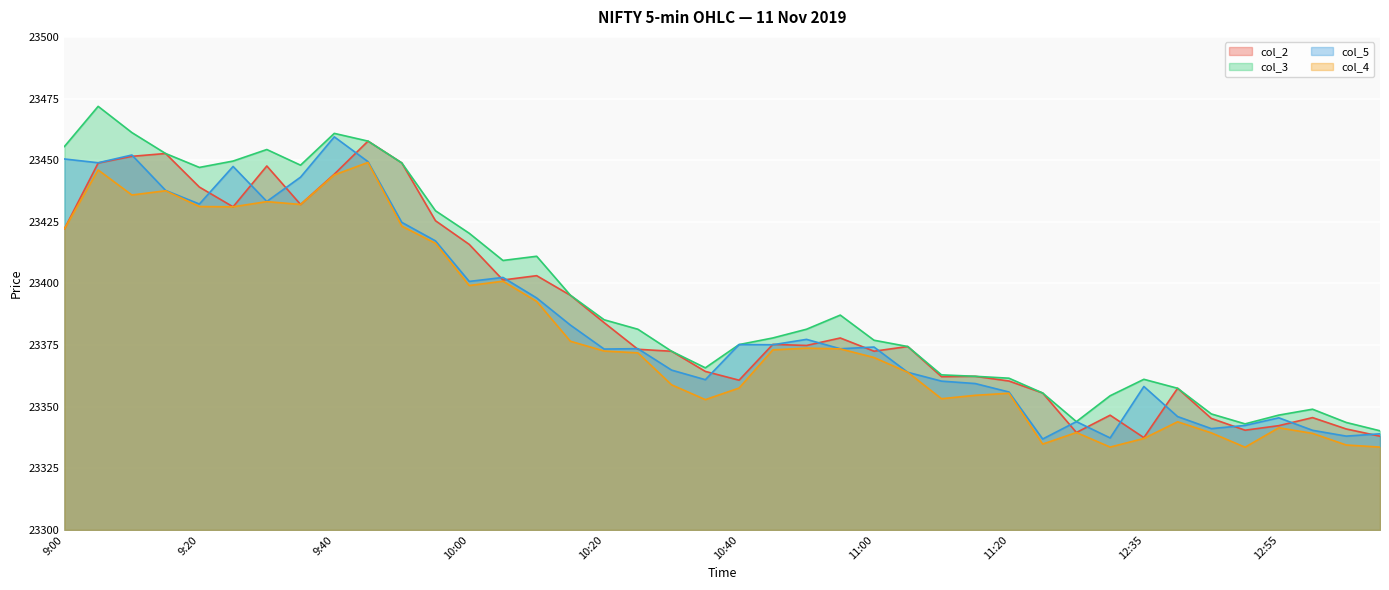

What are all the series names shown in the legend?

col_2, col_3, col_5, col_4